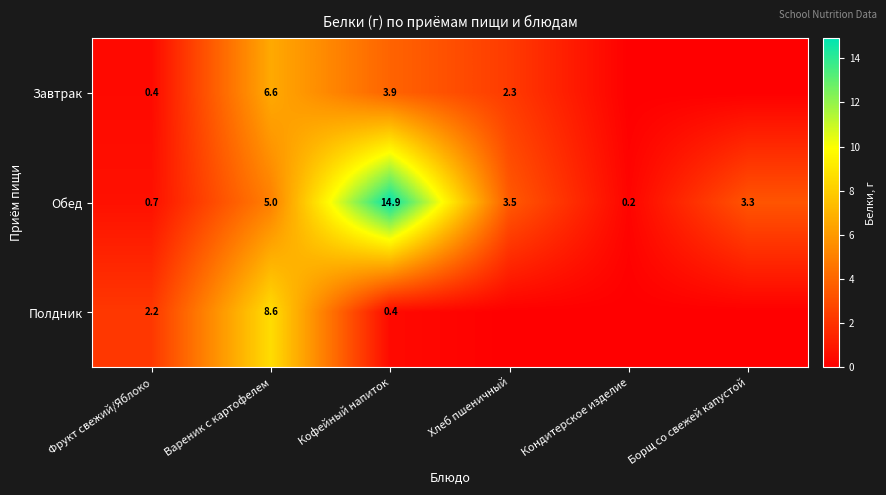

What is the sum of the Завтрак values at Кофейный напиток and Фрукт свежий/Яблоко?

4.3